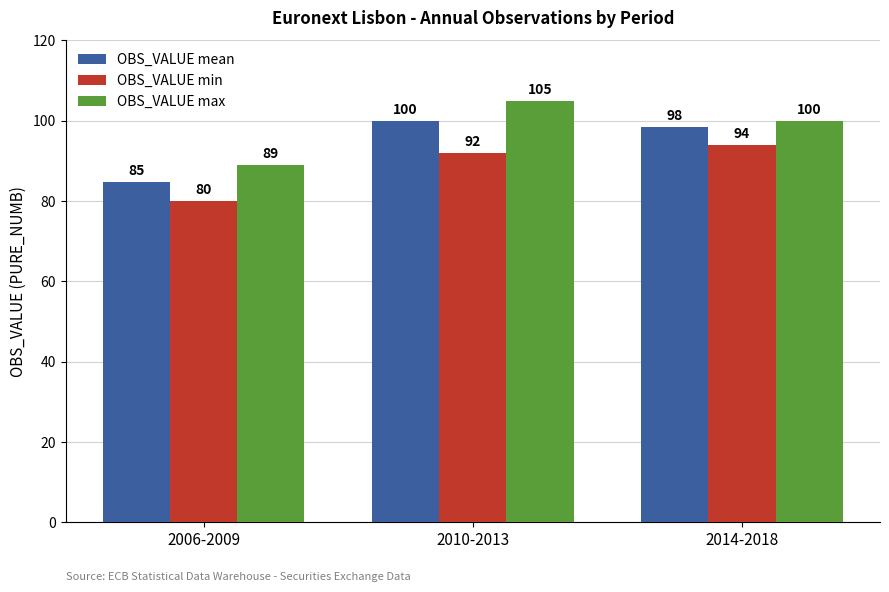

Rank the series by their maximum value, from lowest to highest.

OBS_VALUE min, OBS_VALUE mean, OBS_VALUE max